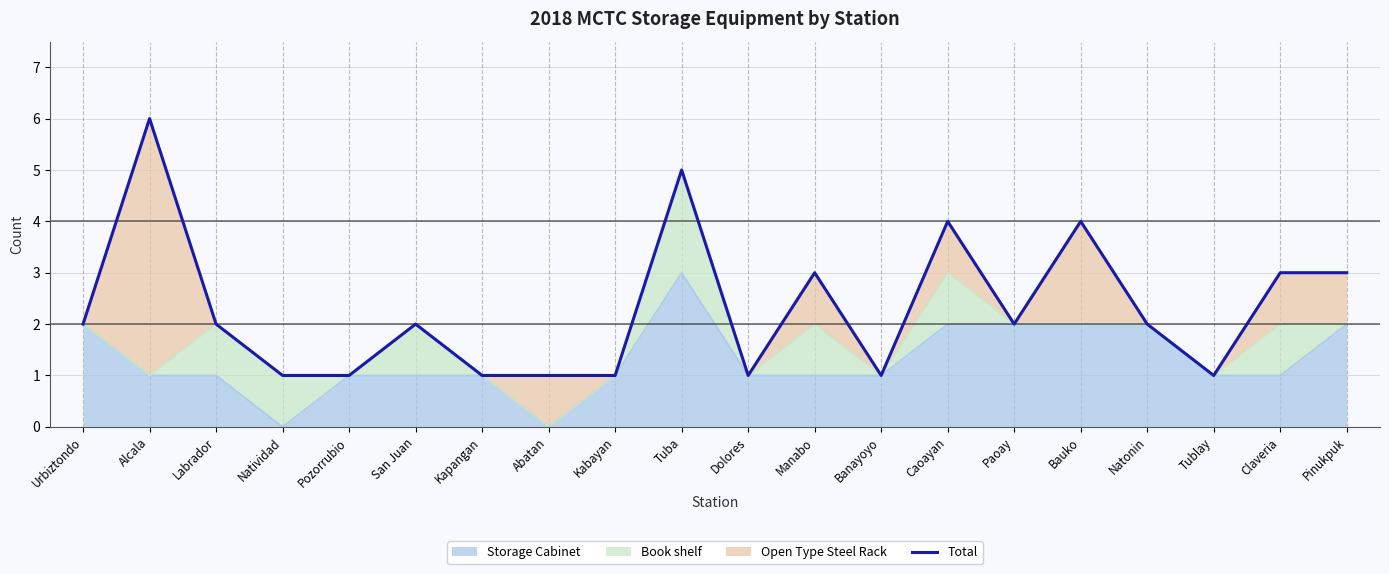

The chart shows a value of 1 at Natonin. True or false?

False